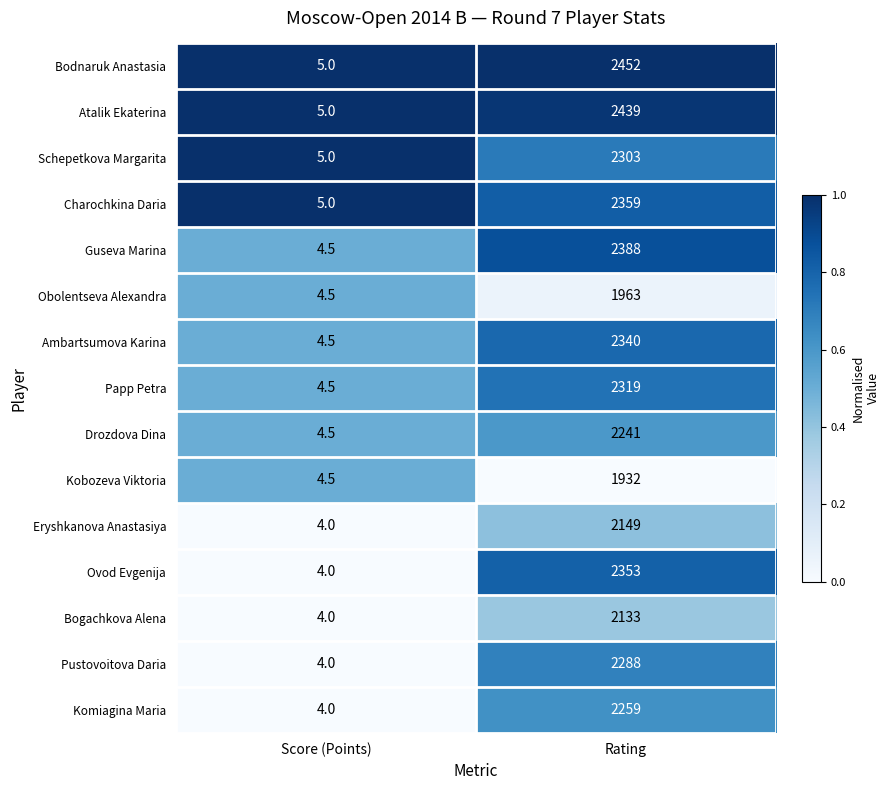

Reading left to right, what are all the values shown in this chart?

Bodnaruk Anastasia: 5.0	2452.0
Atalik Ekaterina: 5.0	2439.0
Schepetkova Margarita: 5.0	2303.0
Charochkina Daria: 5.0	2359.0
Guseva Marina: 4.5	2388.0
Obolentseva Alexandra: 4.5	1963.0
Ambartsumova Karina: 4.5	2340.0
Papp Petra: 4.5	2319.0
Drozdova Dina: 4.5	2241.0
Kobozeva Viktoria: 4.5	1932.0
Eryshkanova Anastasiya: 4.0	2149.0
Ovod Evgenija: 4.0	2353.0
Bogachkova Alena: 4.0	2133.0
Pustovoitova Daria: 4.0	2288.0
Komiagina Maria: 4.0	2259.0